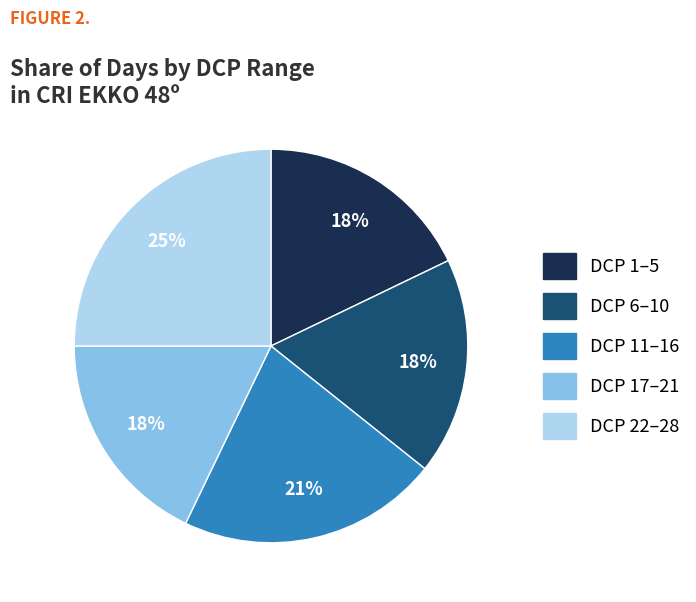

To the nearest percent, what is the average slice percentage?

20%